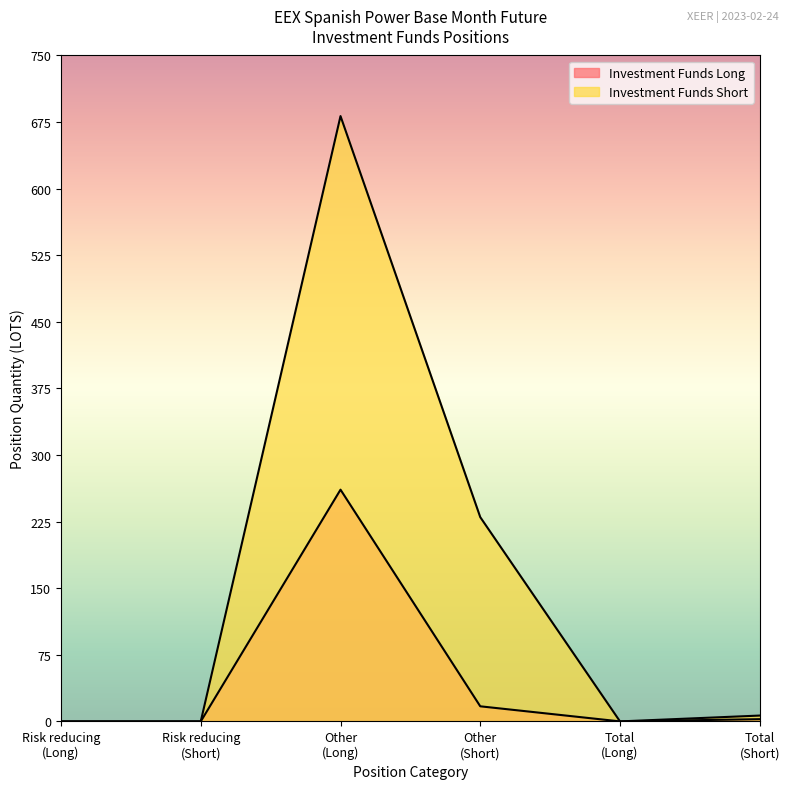

In Investment Funds Short, how many points are lower than both neighbors (excluding endpoints)?

1